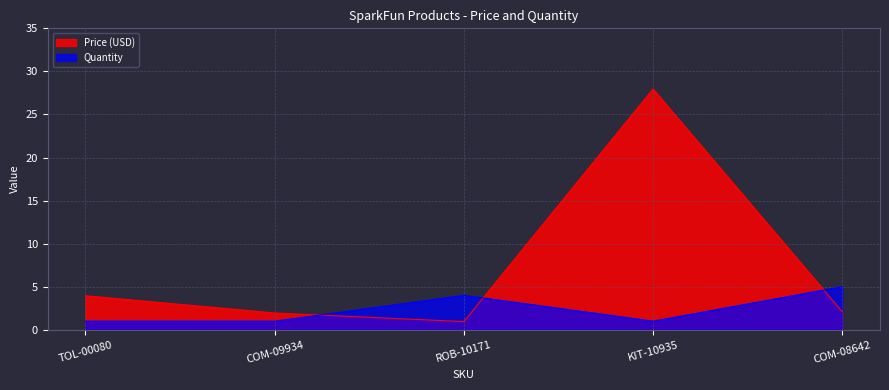

List the series in order of their peak value, highest first.

Price (USD), Quantity